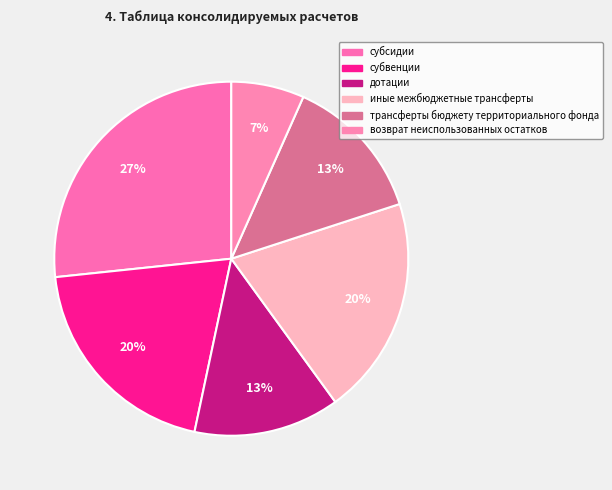

Approximately how many times larger is the value at дотации compared to субвенции?

0.7